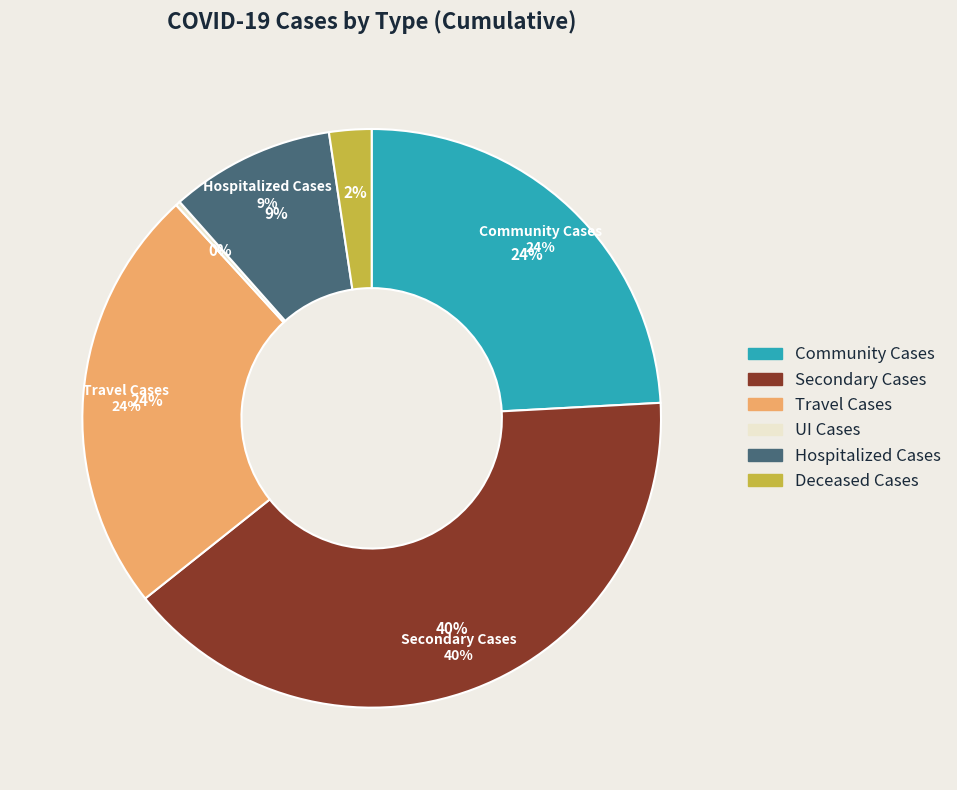

Which slice is the largest?

Secondary Cases